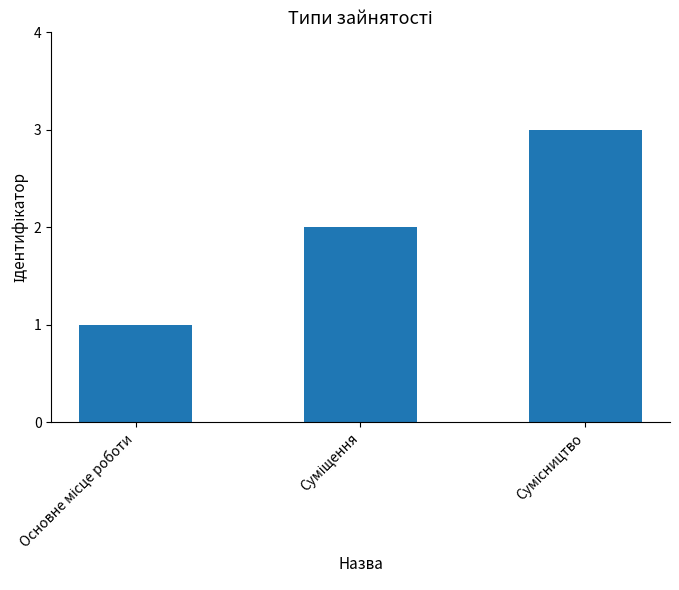

What is the maximum value shown in the chart?

3